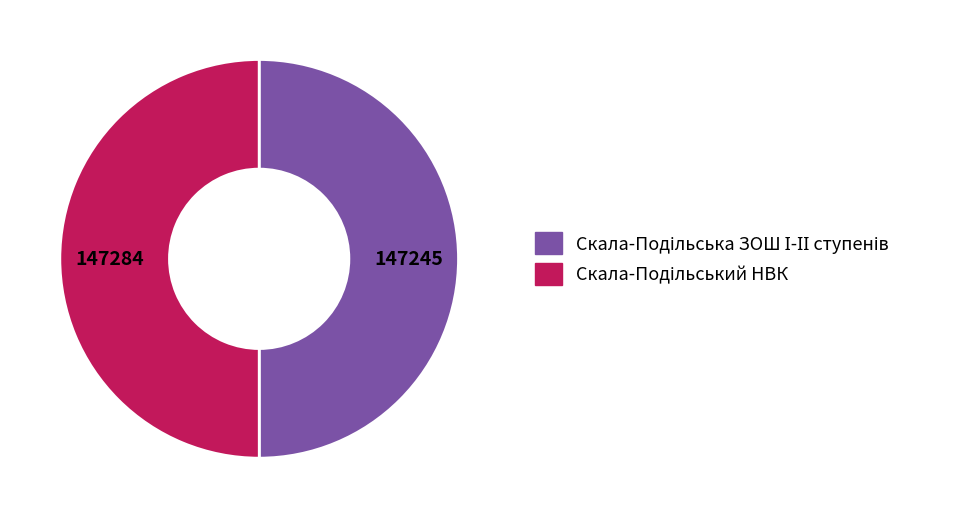

How many slices are in this pie chart?

2